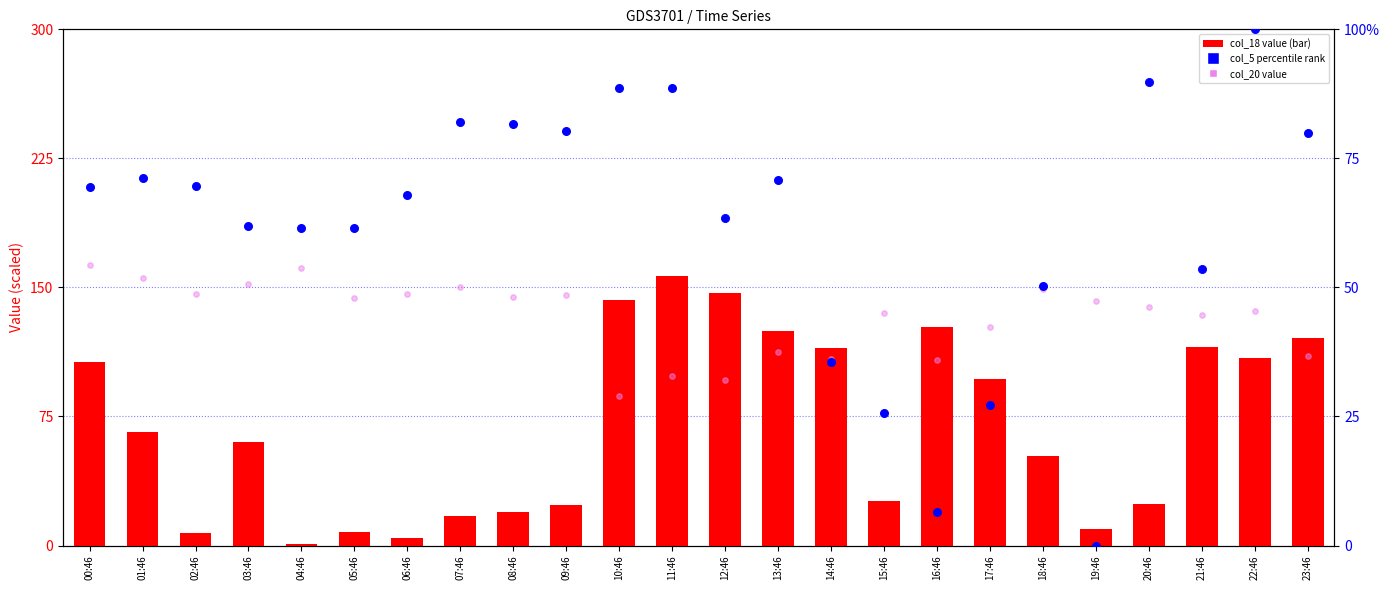

At which category is the sum across all series the highest?

11:46